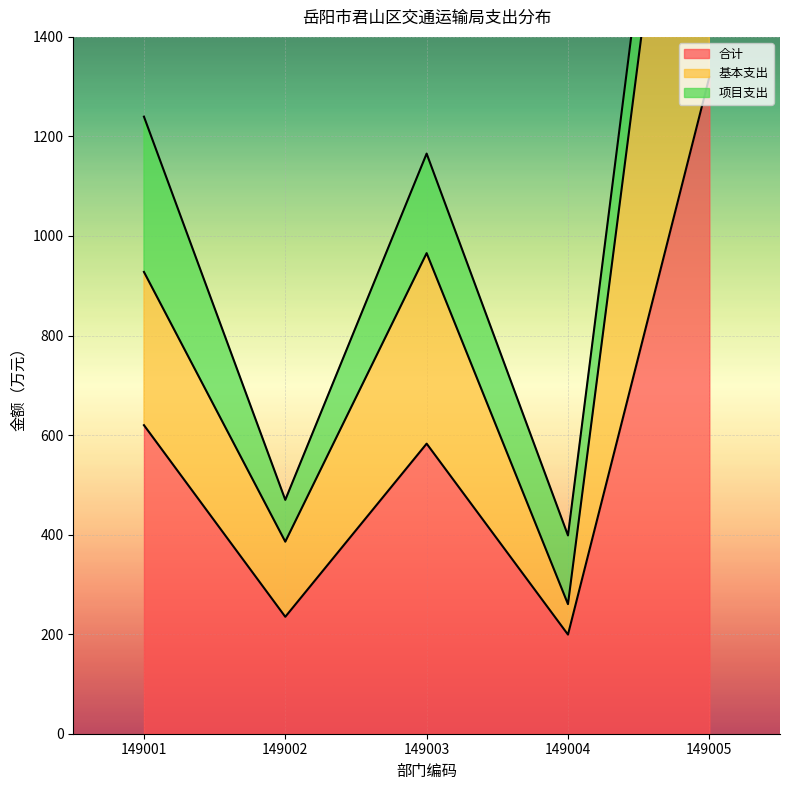

The value of 基本支出 at 149002 is 170.8. True or false?

False